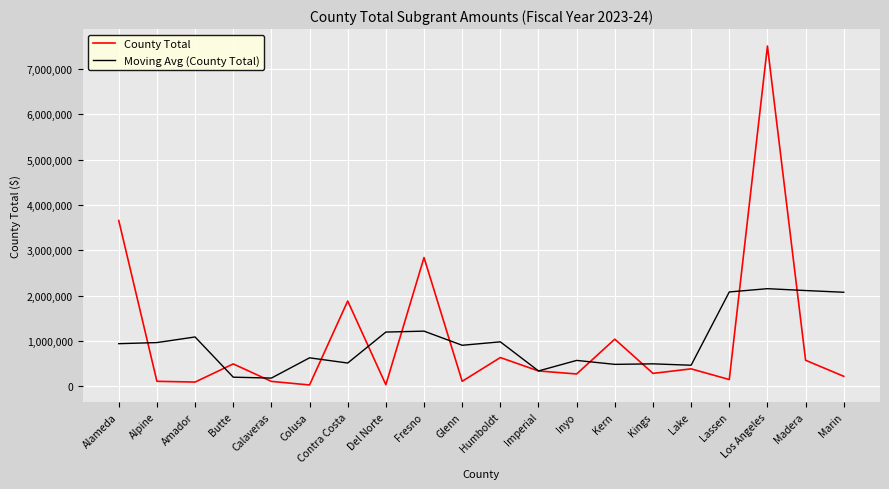

Which series changed the most between Contra Costa and Lassen?

County Total